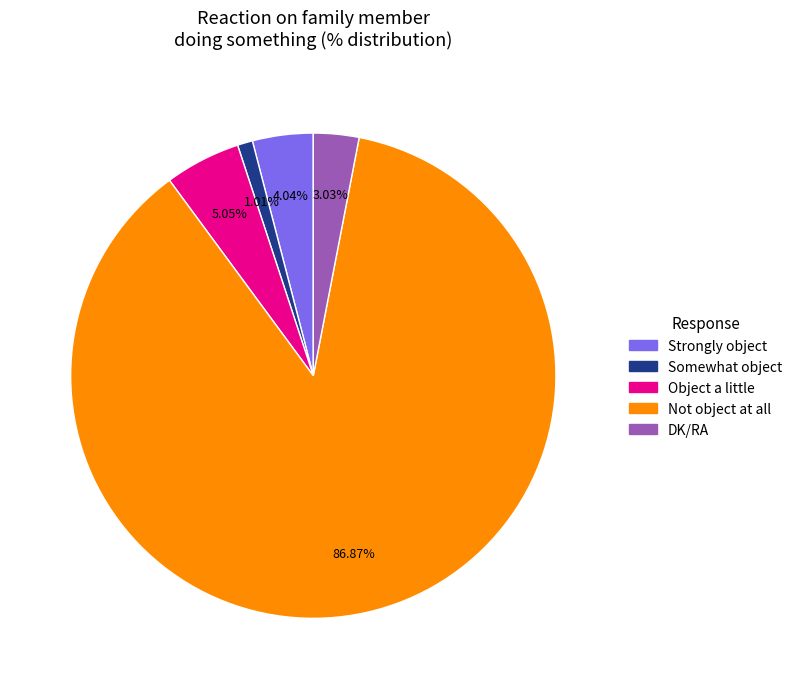

To the nearest percent, what portion does Somewhat object represent?

1%